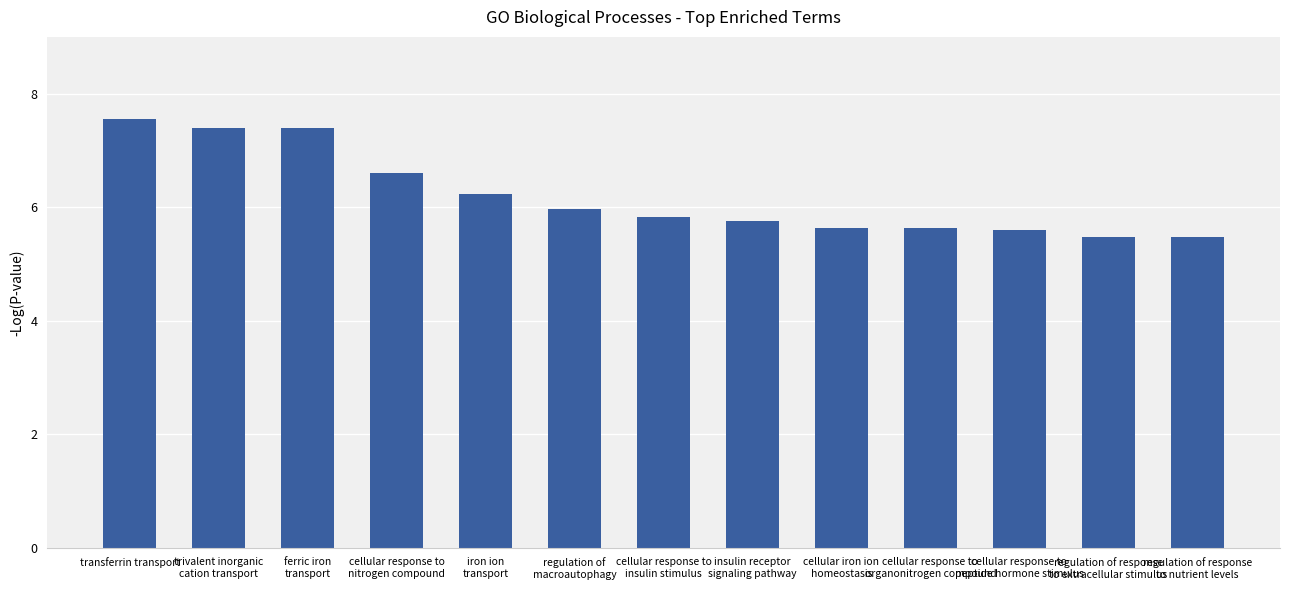

What is the difference between the values at regulation of response
to extracellular stimulus and cellular response to
nitrogen compound?

1.1